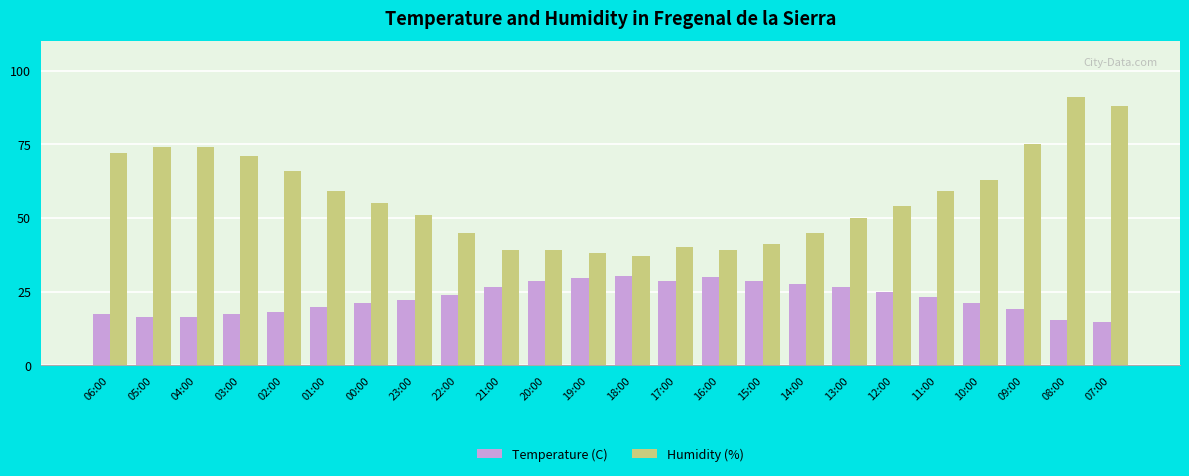

What is the difference between the maximum and minimum values in the Temperature (C) series?

15.4